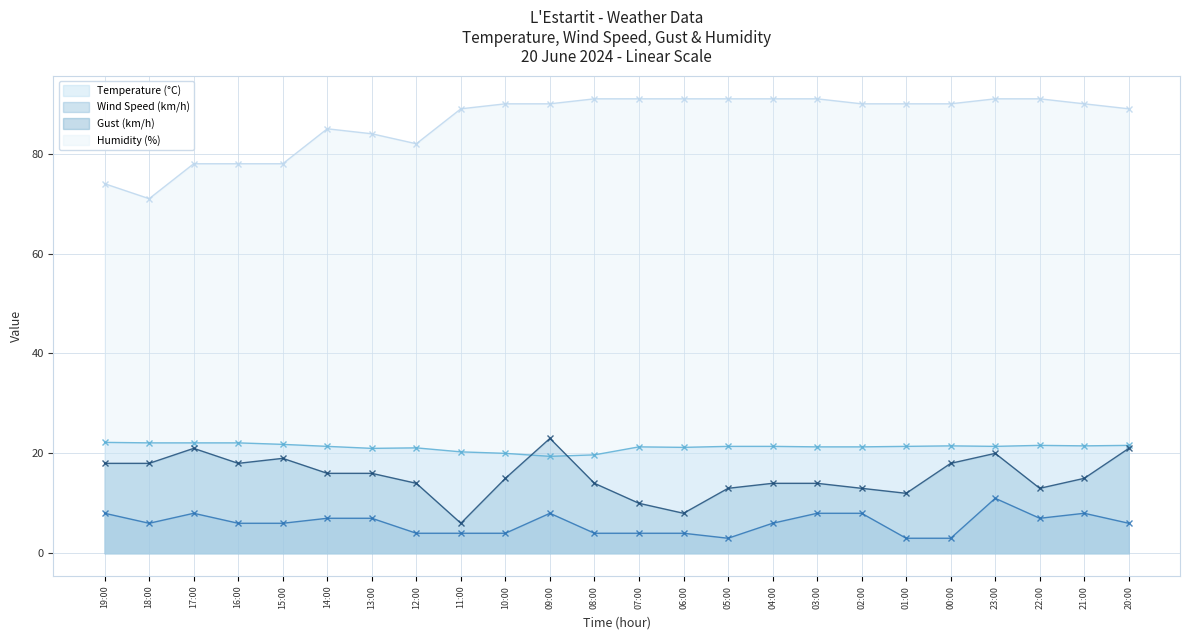

At how many categories does at least one series exceed 73?

23